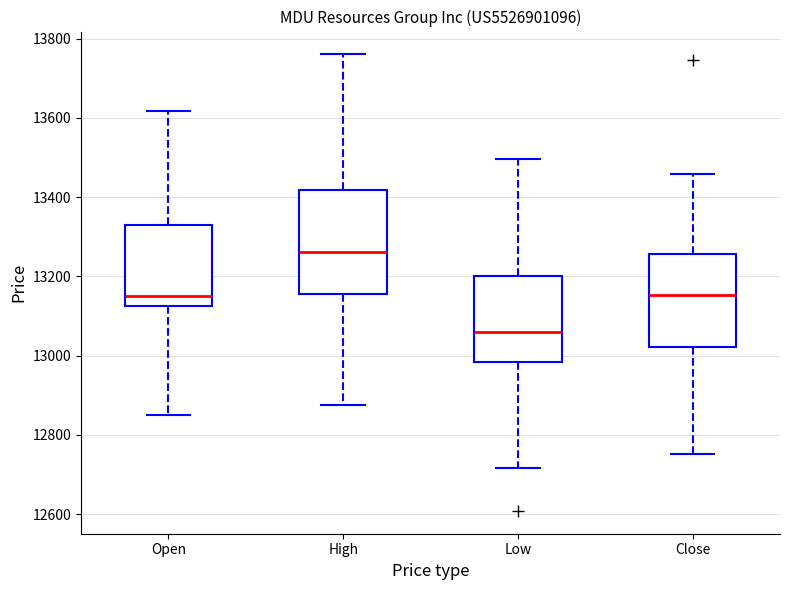

Reading left to right, read every box against the y-axis: the position of its median line, the range the box covers, and the ends of its whiskers. The values are not printed on the chart, so give them approximately, as read against the axis.

Open: median 13160, box 13120 to 13320, whiskers 12840 to 13620
High: median 13260, box 13160 to 13420, whiskers 12880 to 13760
Low: median 13060, box 12980 to 13200, whiskers 12720 to 13500
Close: median 13160, box 13020 to 13260, whiskers 12760 to 13460